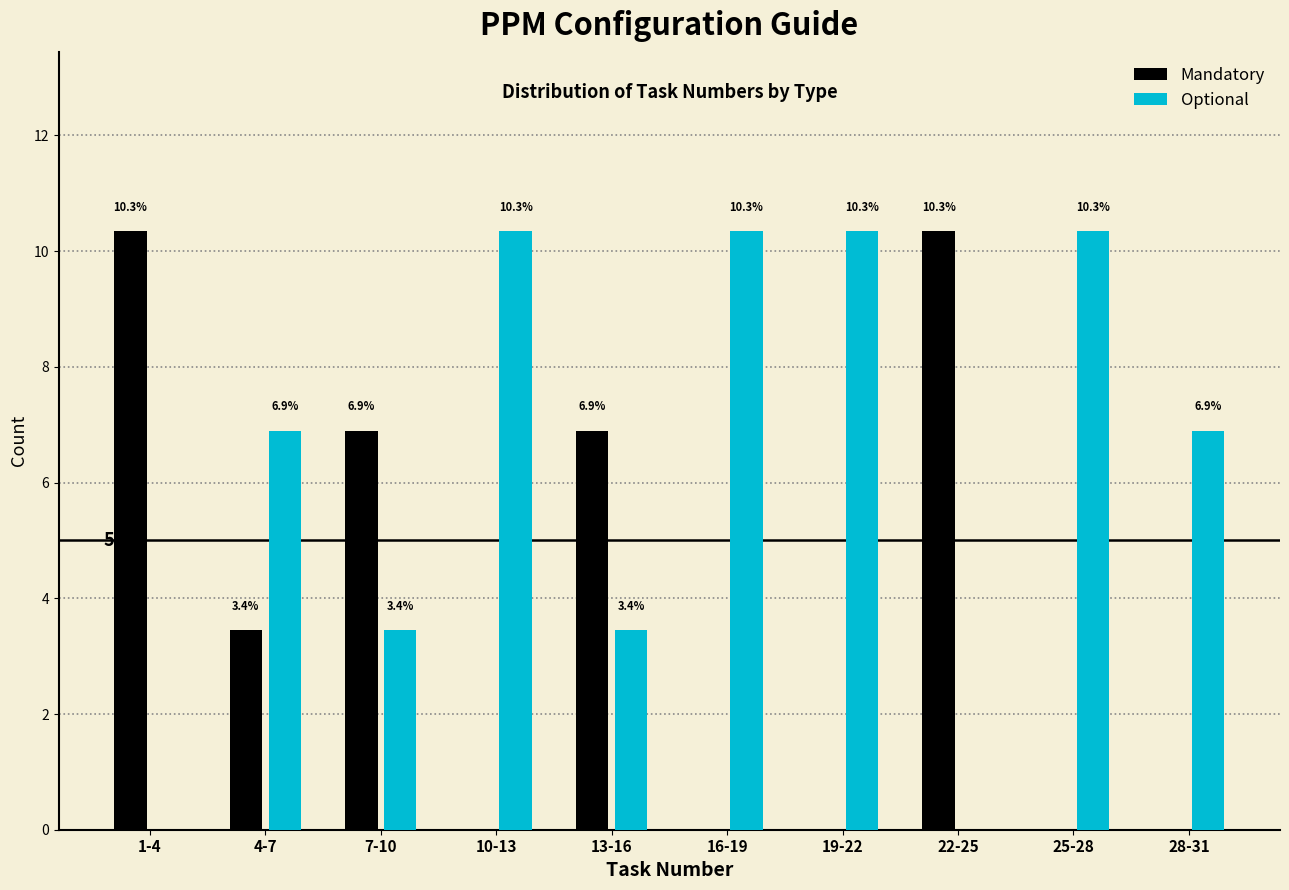

Reading left to right, transcribe all the data shown in this chart.

Mandatory: 1-4=10.3	4-7=3.4	7-10=6.9	10-13=0.0	13-16=6.9	16-19=0.0	19-22=0.0	22-25=10.3	25-28=0.0	28-31=0.0
Optional: 1-4=0.0	4-7=6.9	7-10=3.4	10-13=10.3	13-16=3.4	16-19=10.3	19-22=10.3	22-25=0.0	25-28=10.3	28-31=6.9